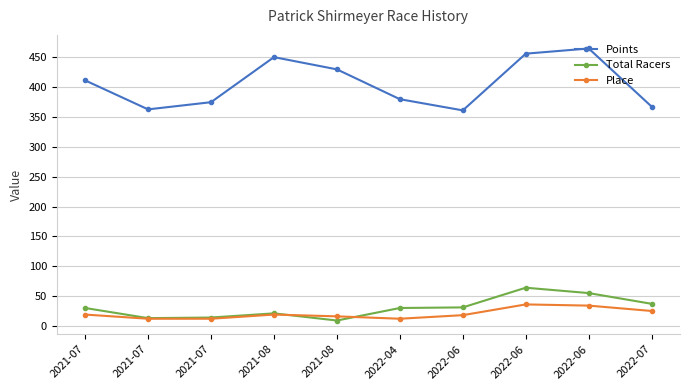

Does the chart display data point markers on the line(s)?

Yes